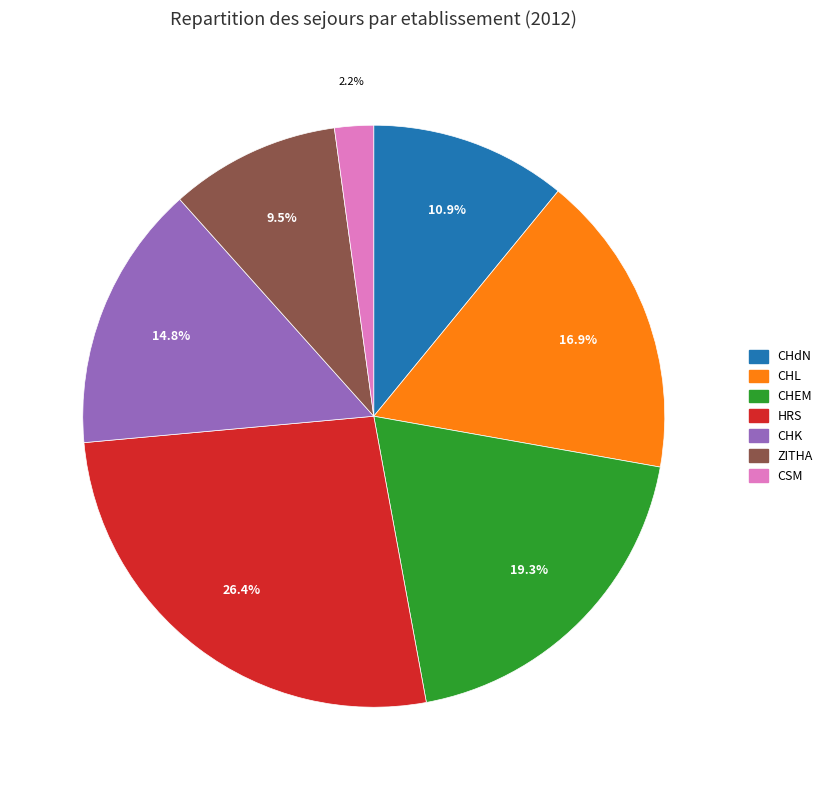

Combined, do CHL and CHEM account for over 50%?

No